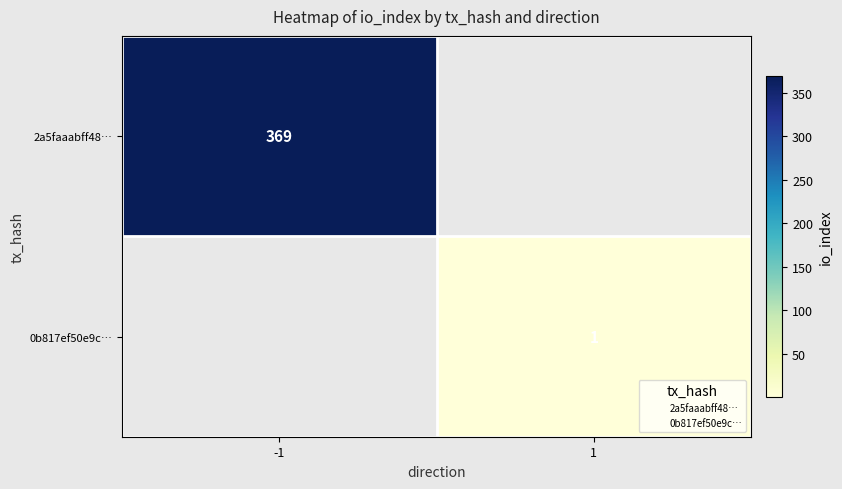

At how many categories does at least one series exceed 219?

1